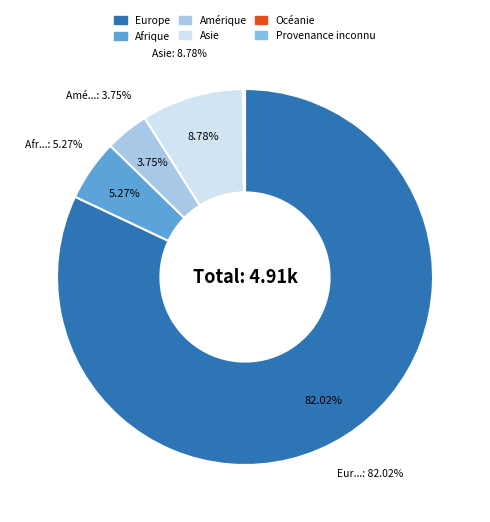

What portion of the pie excludes Europe?

18.0%